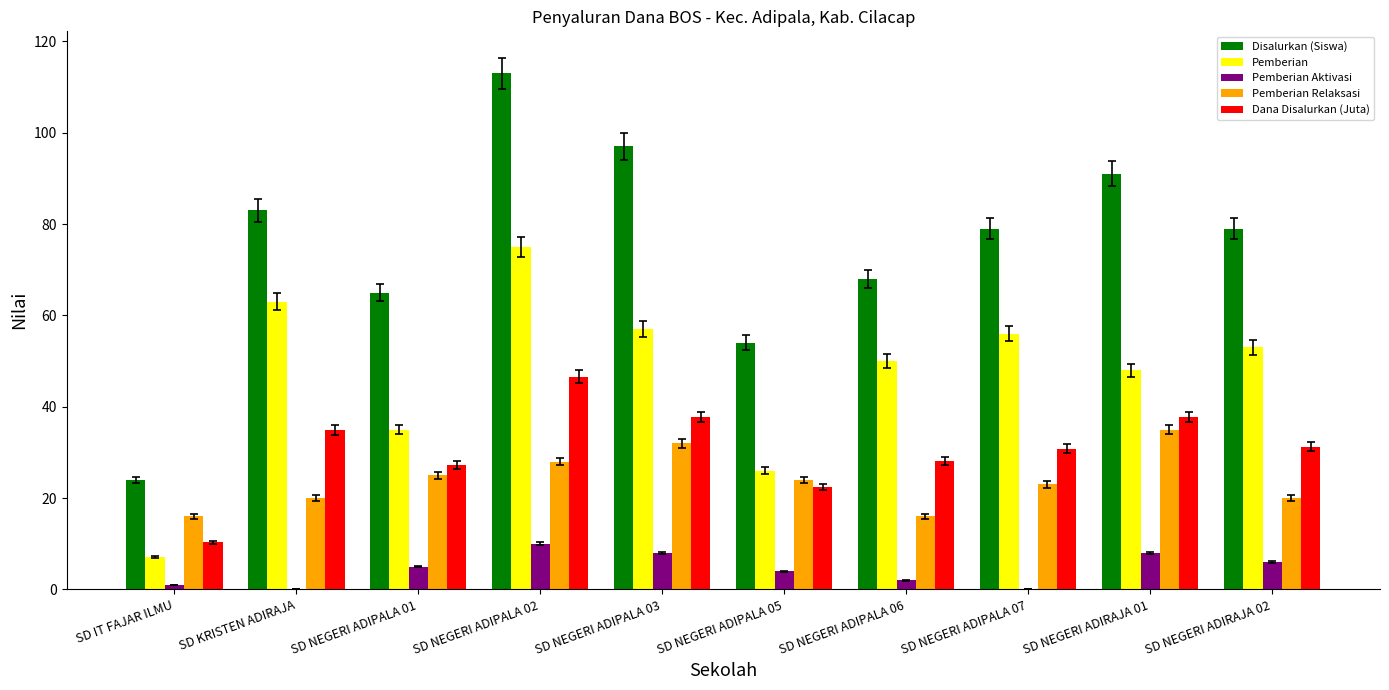

How many groups of bars are there?

10